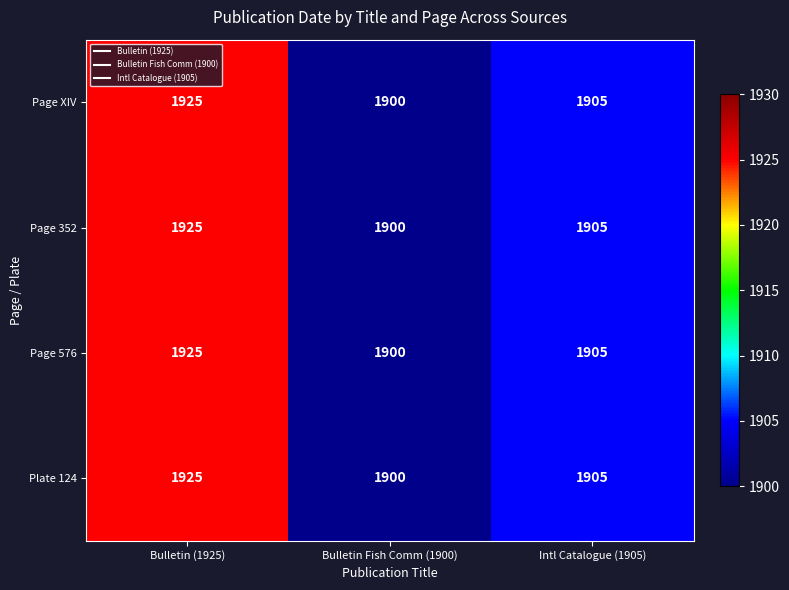

How many distinct data groups are displayed?

4